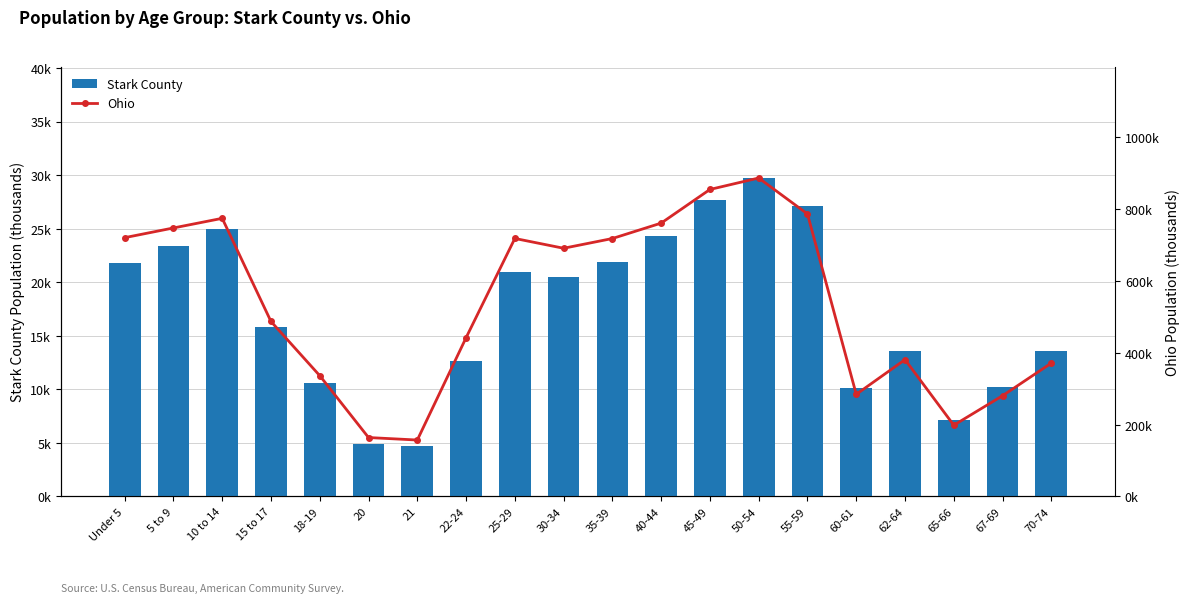

At which category is the sum across all series the highest?

50-54